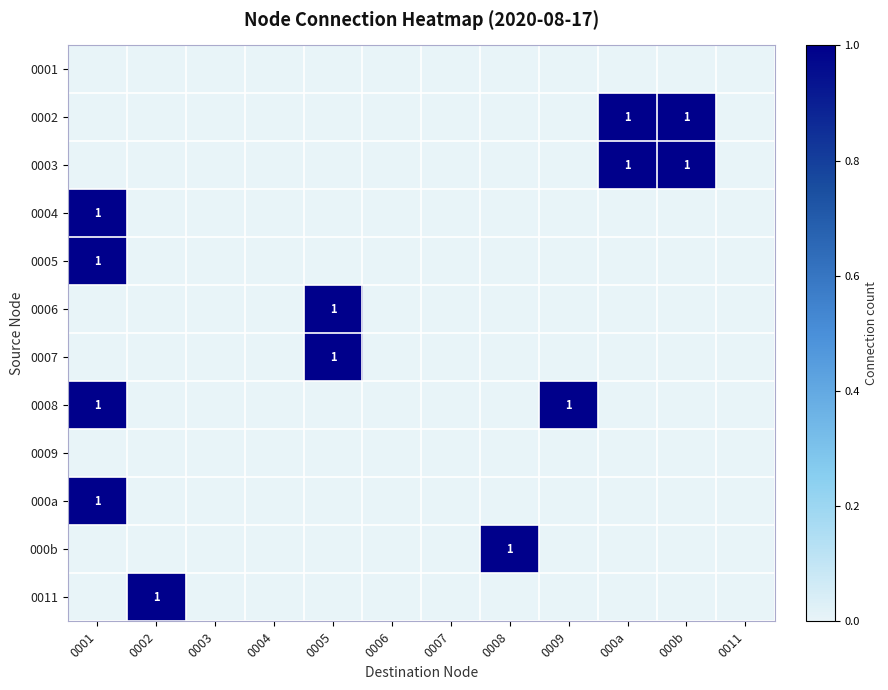

Between 0008 and 000a, which is larger?

0008